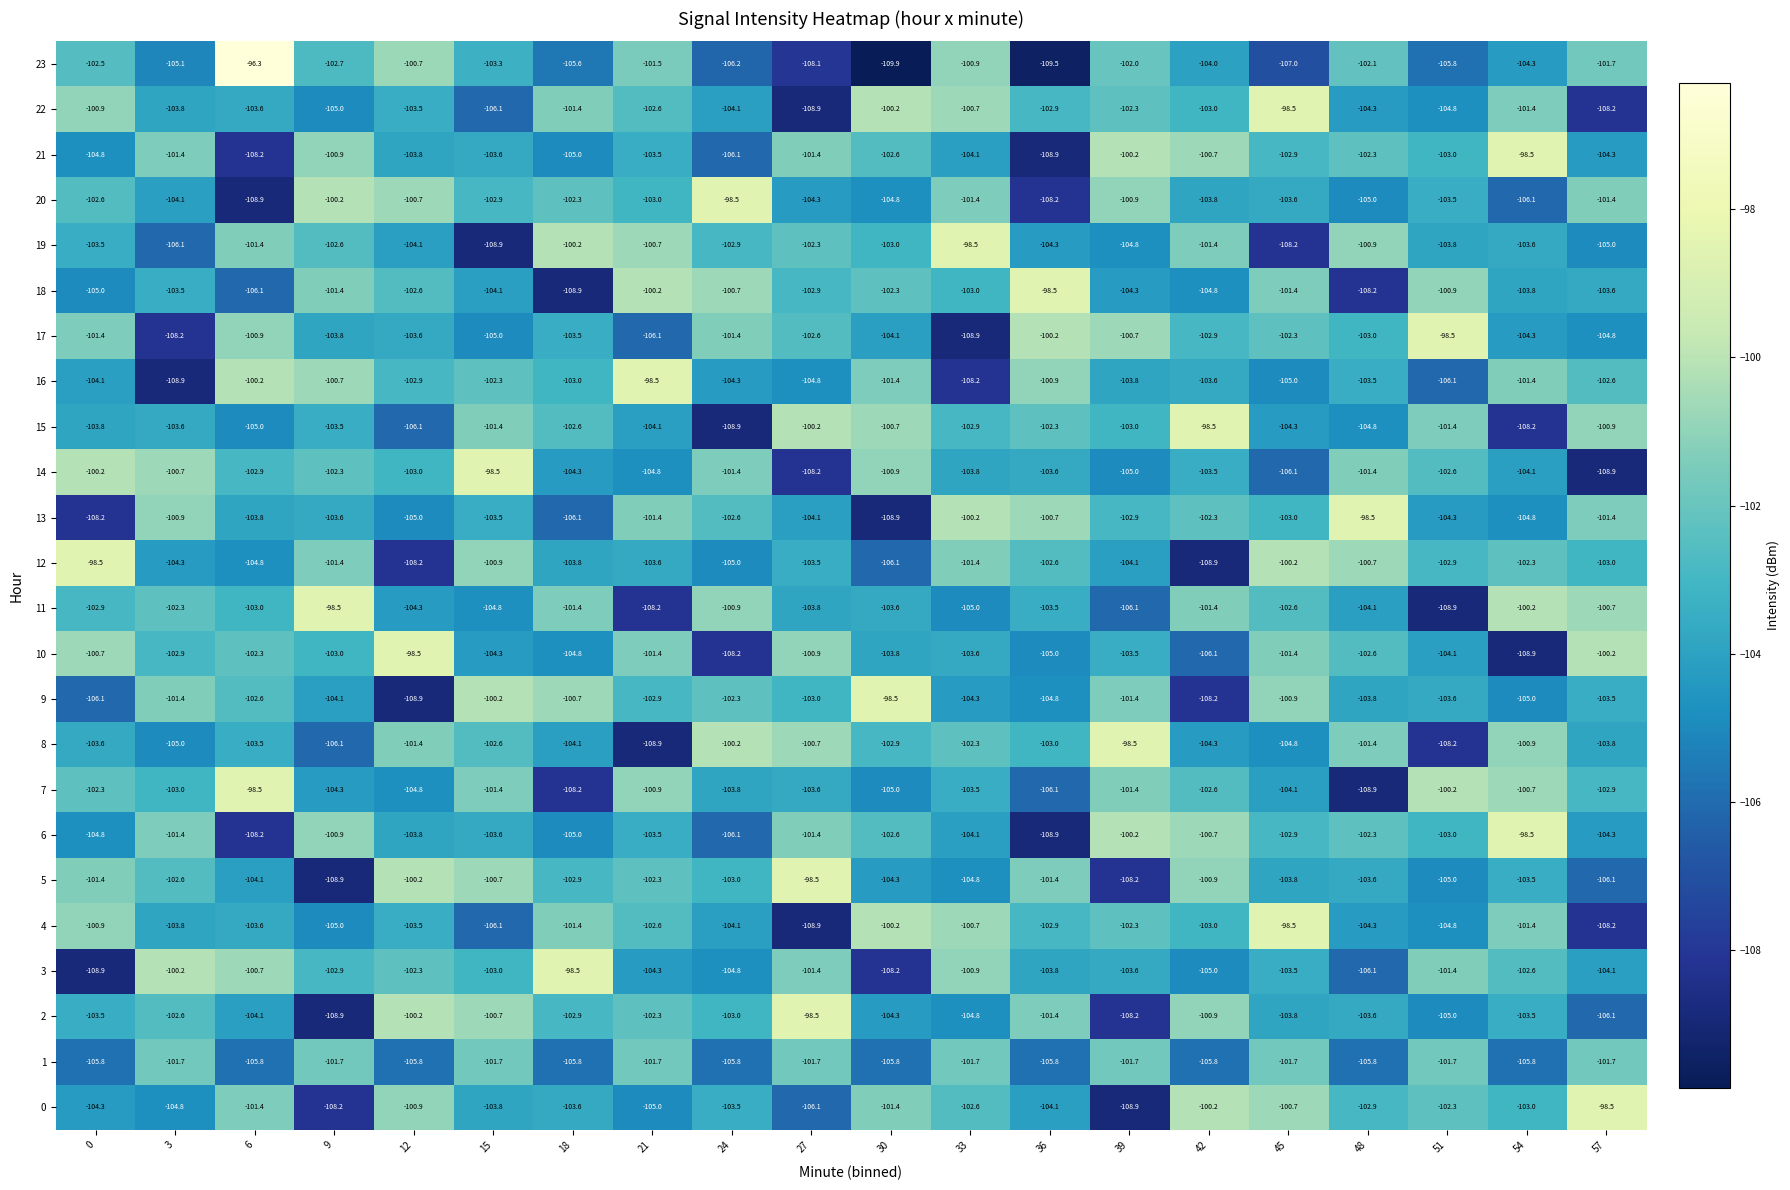

Read the 10 value at 33.

-103.6